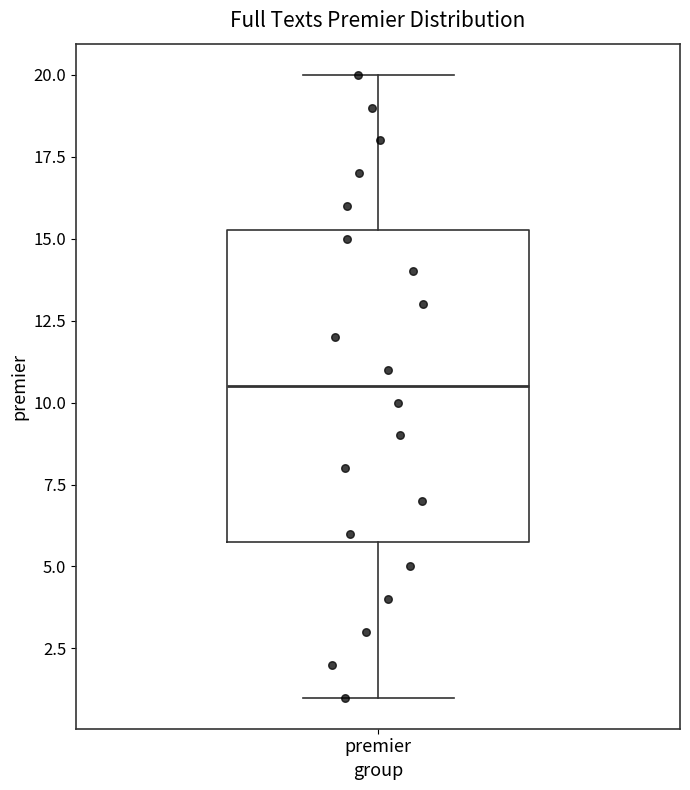

Transcribe this box plot: give where the median line is, the range the box spans, and where the two whiskers end, as read against the y-axis. The values are not printed on the chart, so give them approximately, as read against the axis.

median 10.5, box 6.0 to 15.5, whiskers 1.0 to 20.0